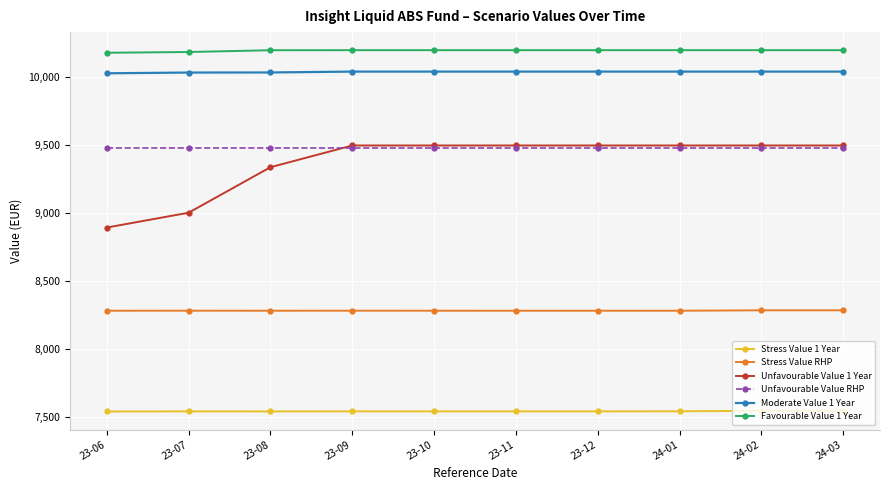

What is the label of the 7th point from the left?

23-12